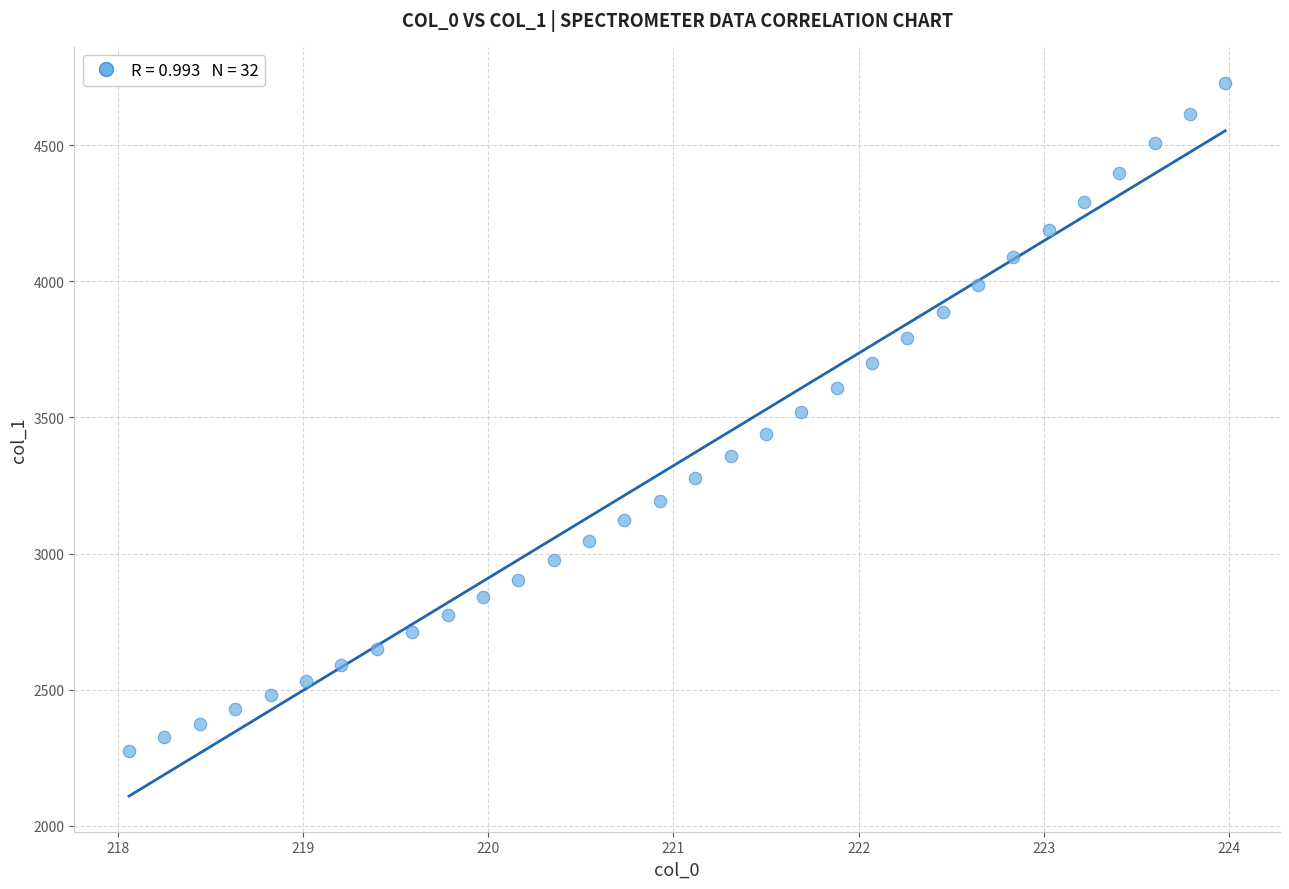

What is the range of Y values (max minus min)?

2453.7